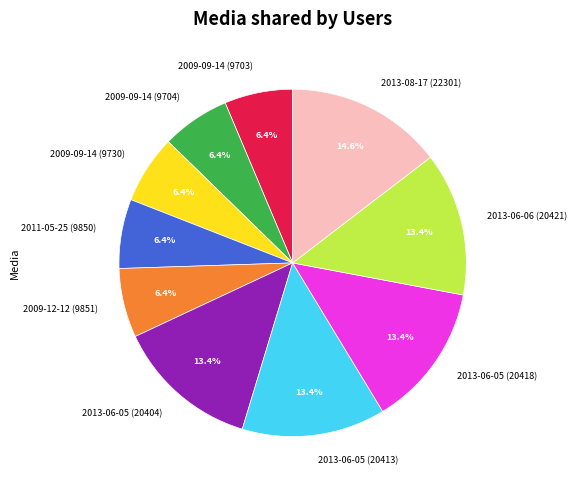

To the nearest percent, what percentage of the pie is 2009-09-14 (9704)?

6%